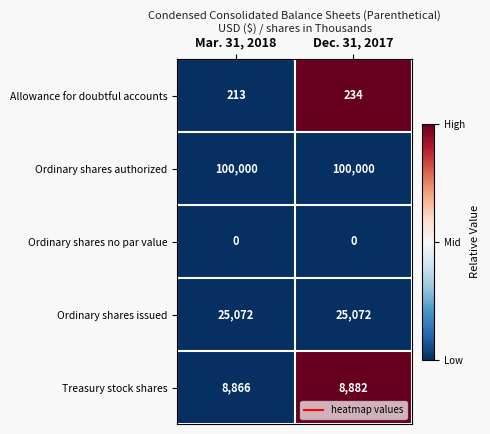

At which category is the sum across all series the highest?

Dec. 31, 2017